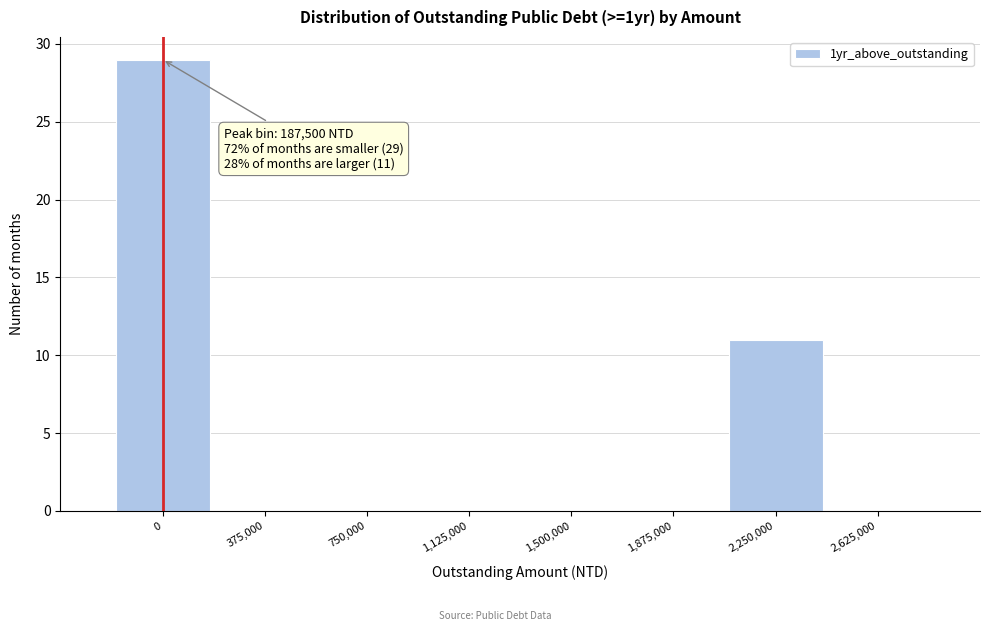

Reading left to right, what are all the values shown in this chart?

0=29	375,000=0	750,000=0	1,125,000=0	1,500,000=0	1,875,000=0	2,250,000=11	2,625,000=0